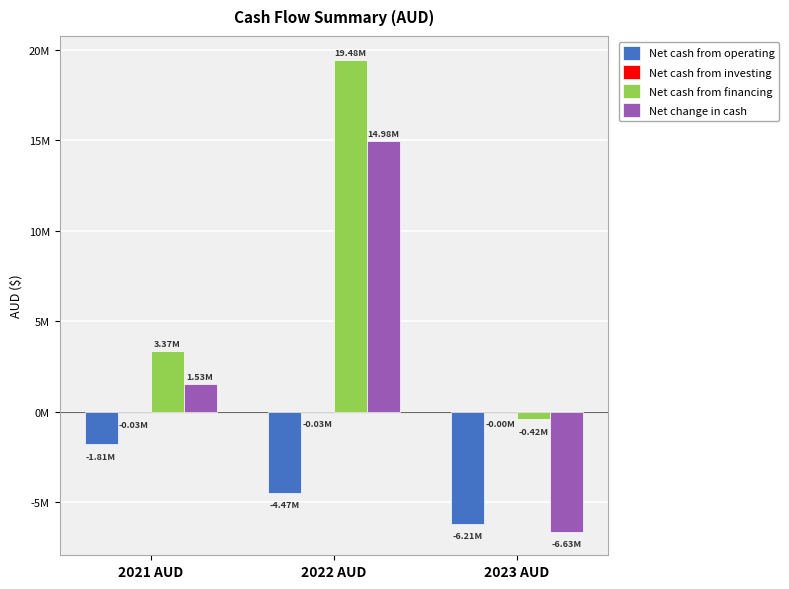

Which category has the highest value across all series?

2022 AUD